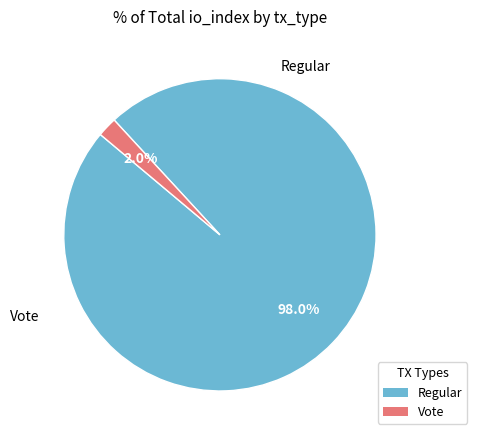

Is the sum of Vote and Regular greater than half?

Yes